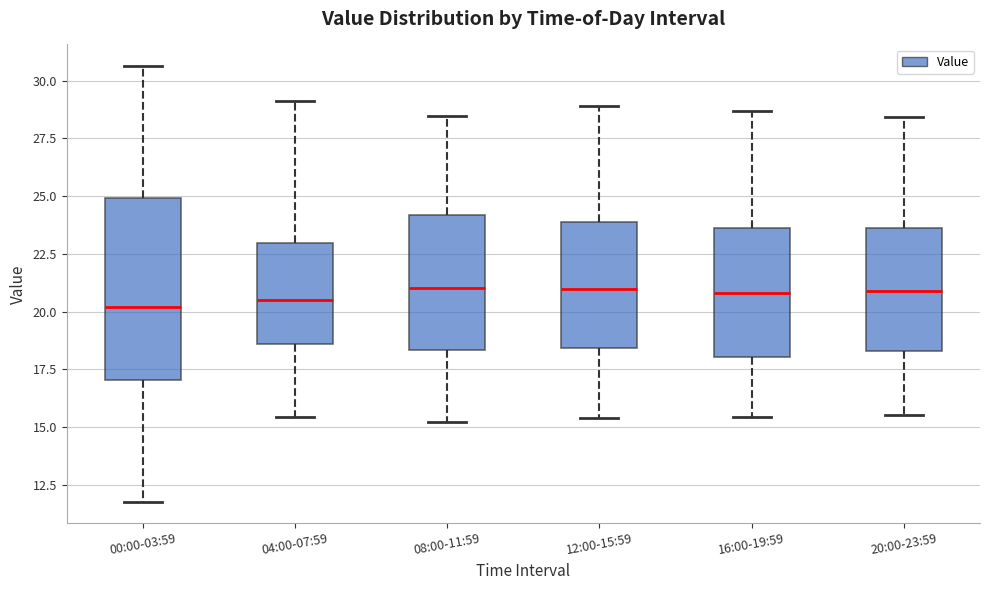

Where does the median line of the box for 00:00-03:59 sit on the y-axis? The values are not printed on the chart, so give them approximately, as read against the axis.

20.0